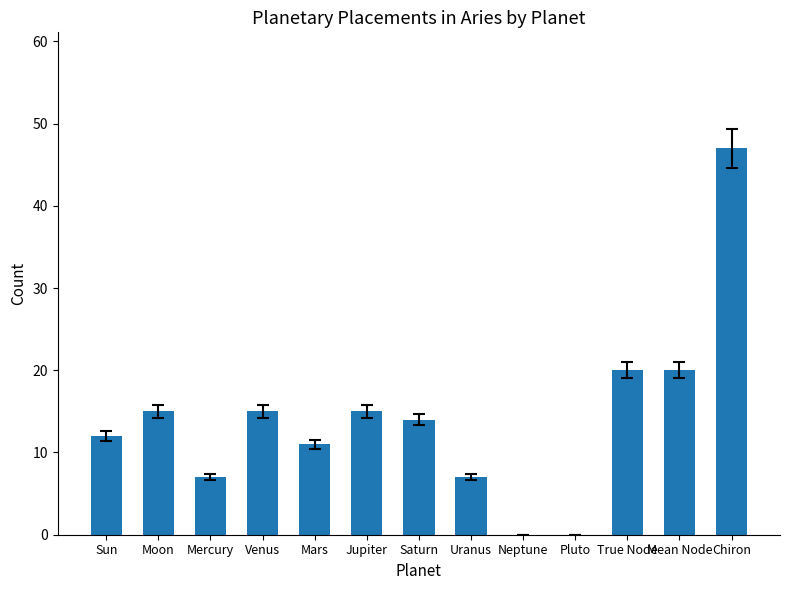

What is the sum of the values at Mars and True Node?

31